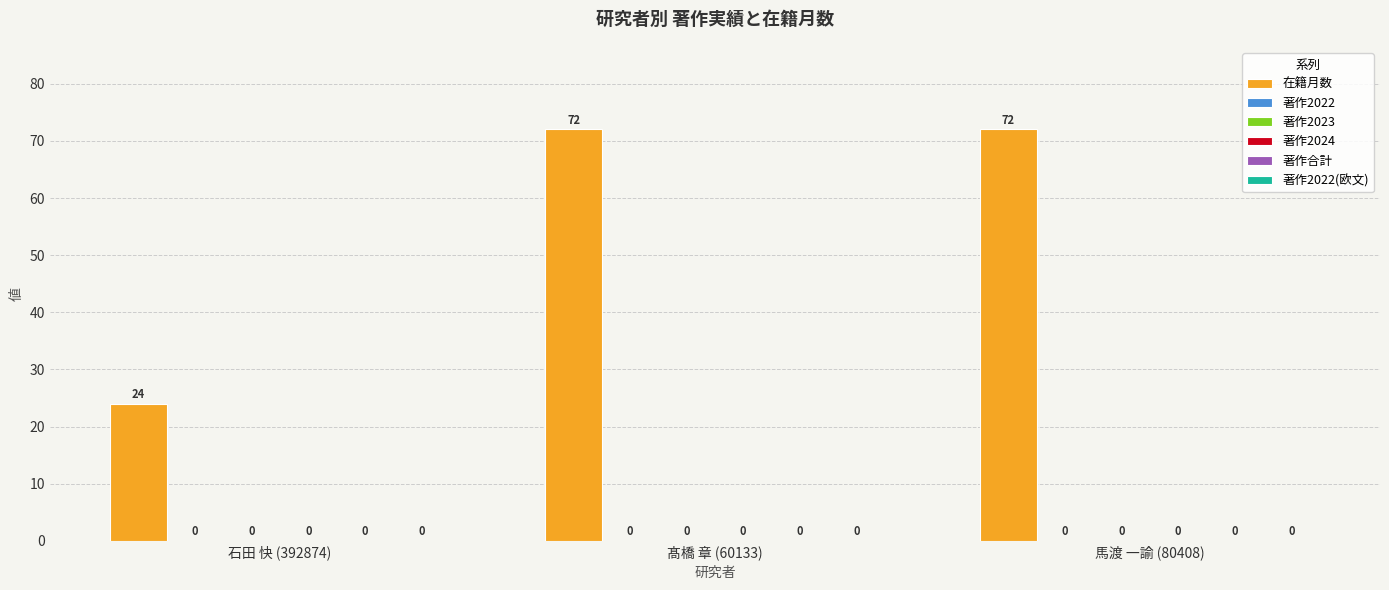

Are the bars horizontal?

No